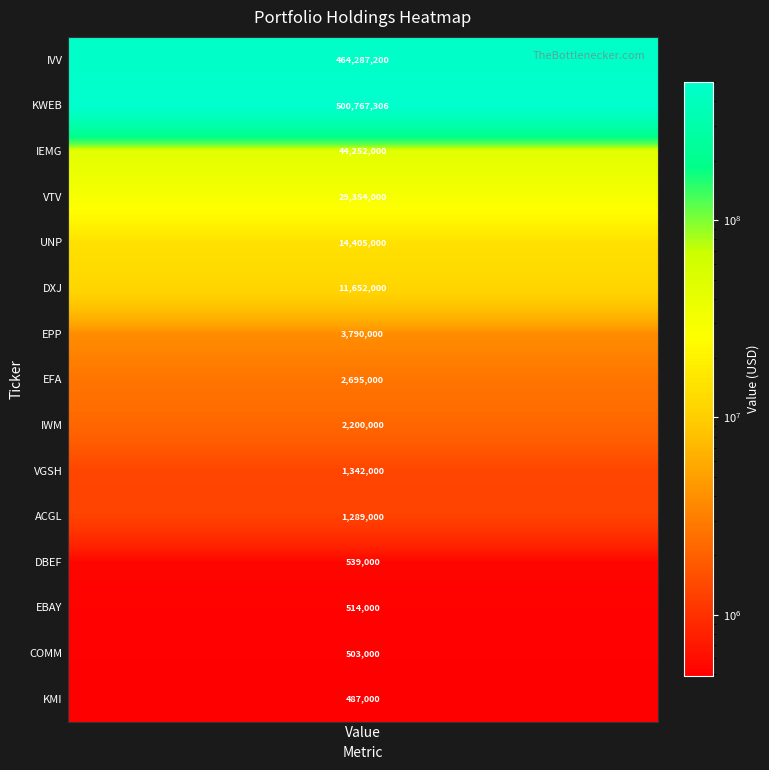

What is the average value?

71871767